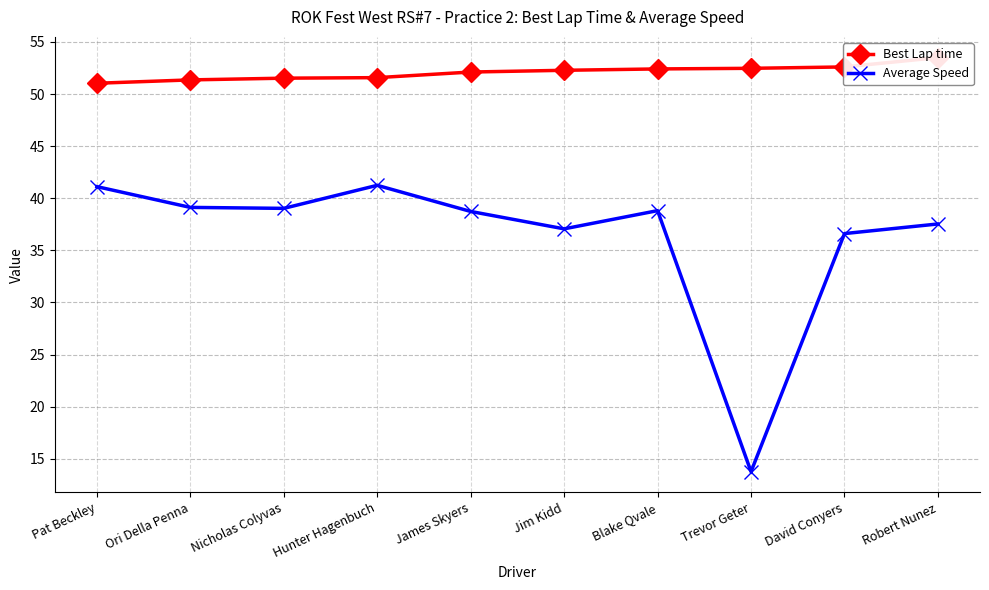

How many interior local peaks does the Average Speed series have?

2